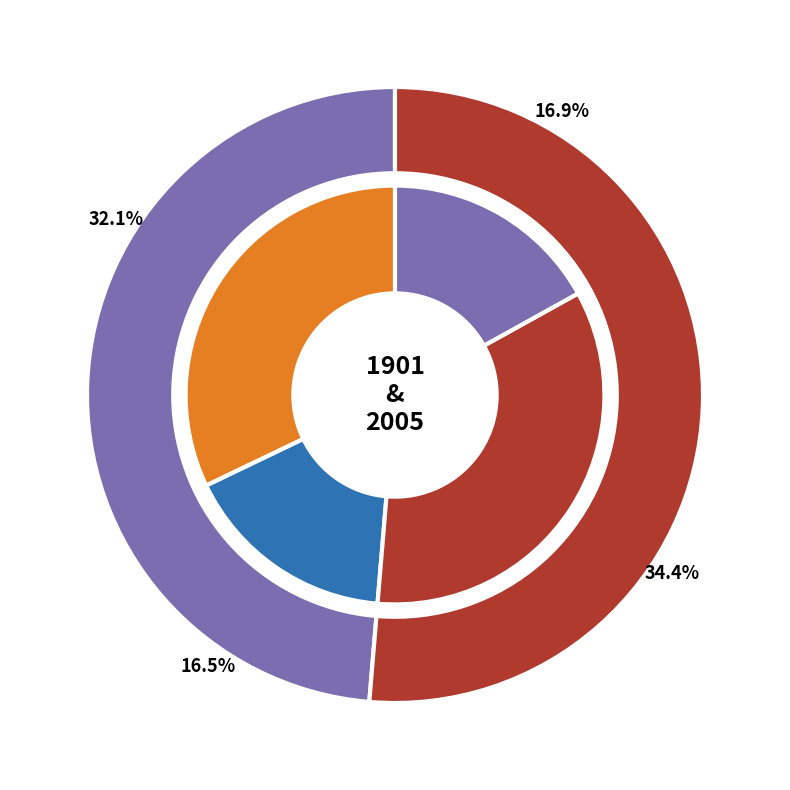

How many slices are in this pie chart?

2